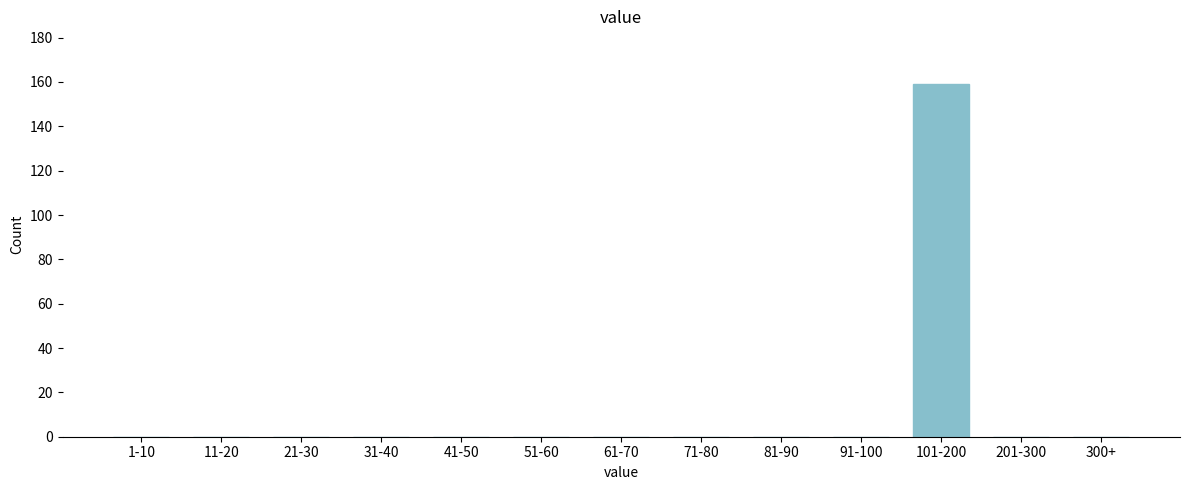

Reading left to right, list all the values displayed in this chart.

1-10=0	11-20=0	21-30=0	31-40=0	41-50=0	51-60=0	61-70=0	71-80=0	81-90=0	91-100=0	101-200=159	201-300=0	300+=0